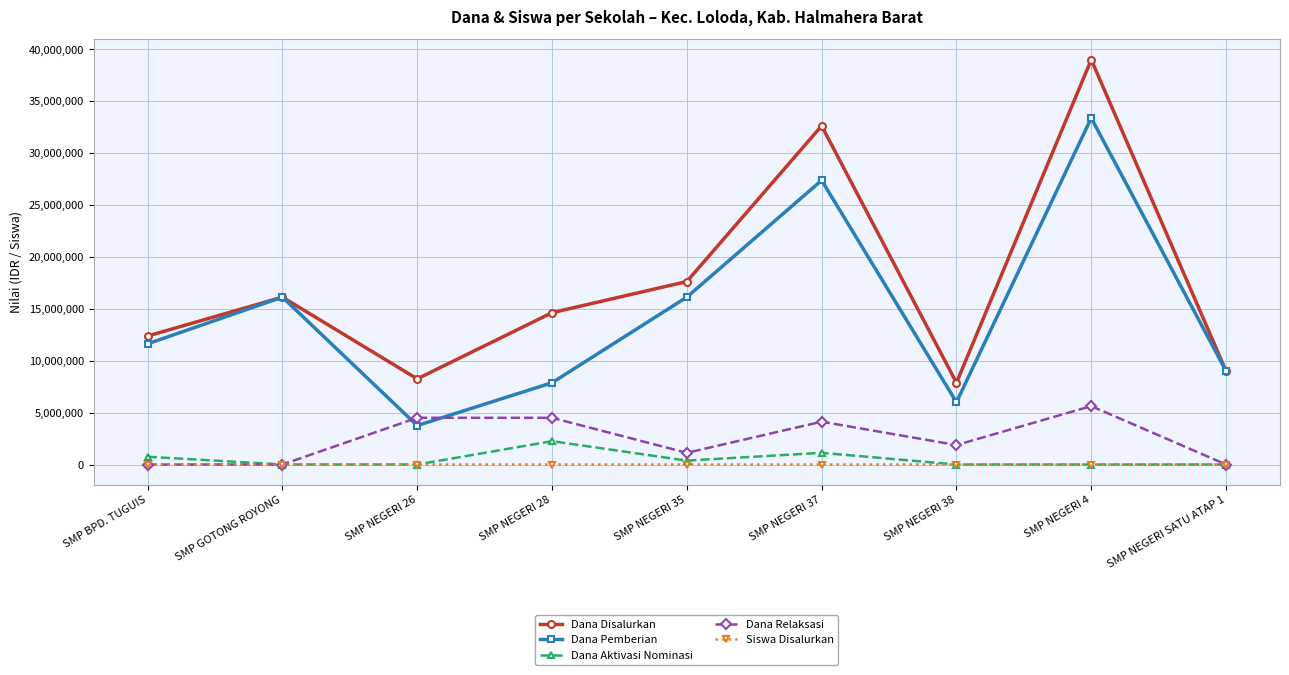

Which category has the highest value in the Dana Aktivasi Nominasi series?

SMP NEGERI 28